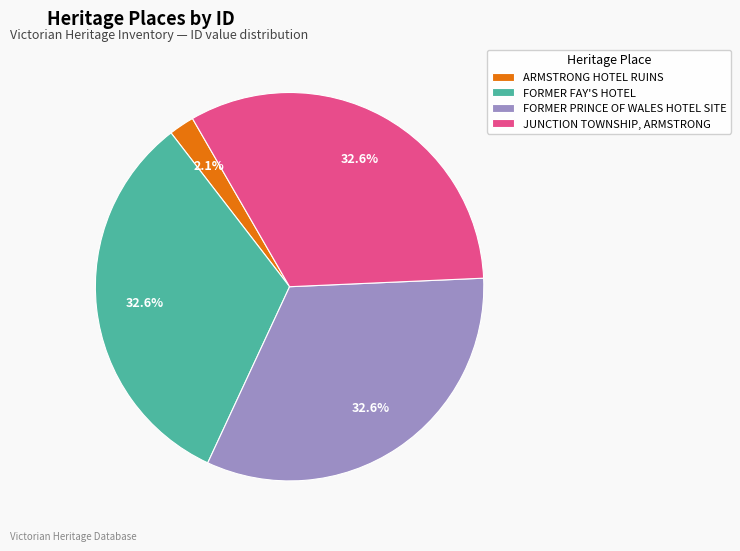

To the nearest percent, what is the combined percentage of ARMSTRONG HOTEL RUINS and JUNCTION TOWNSHIP, ARMSTRONG?

35%